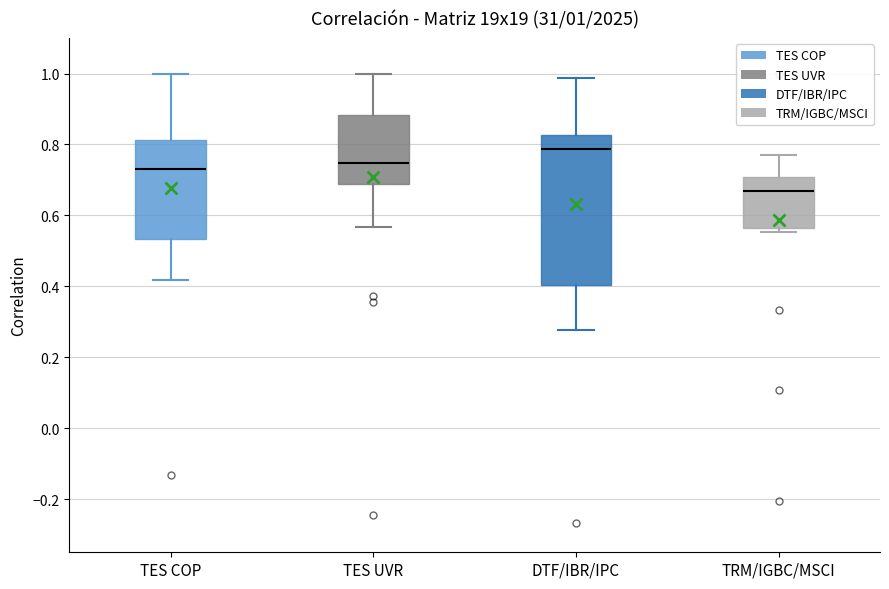

Which box has the lowest median line?

TRM/IGBC/MSCI